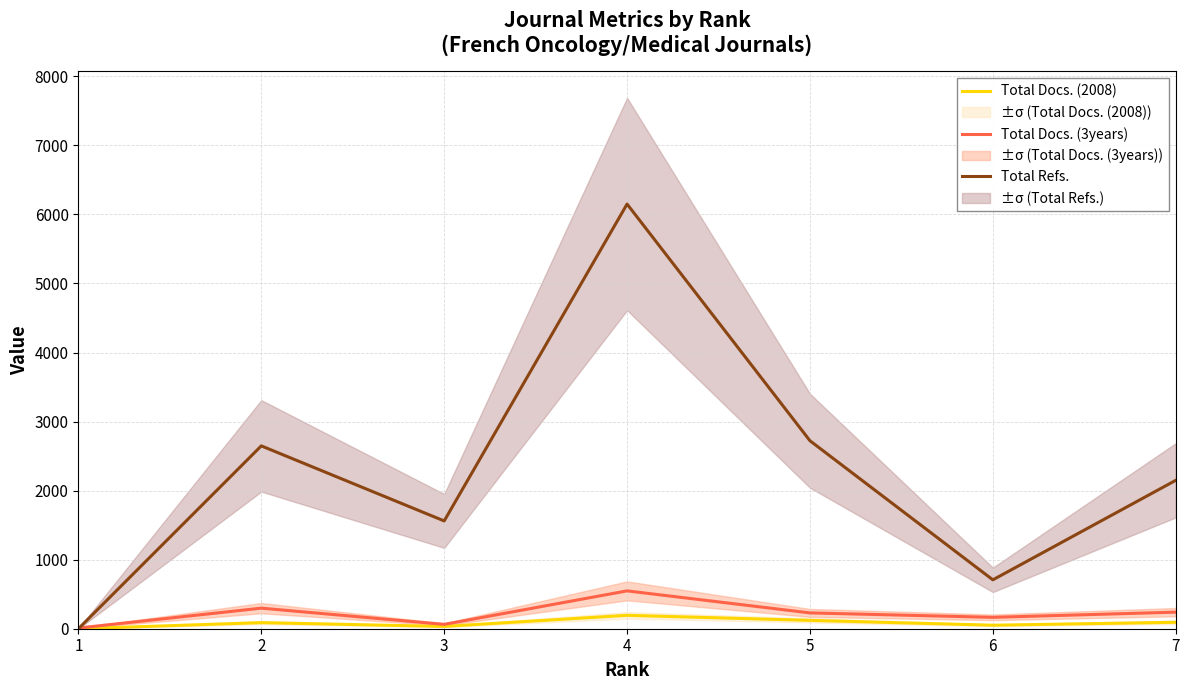

True or false: Total Refs. and Total Docs. (2008) cross at least once.

False